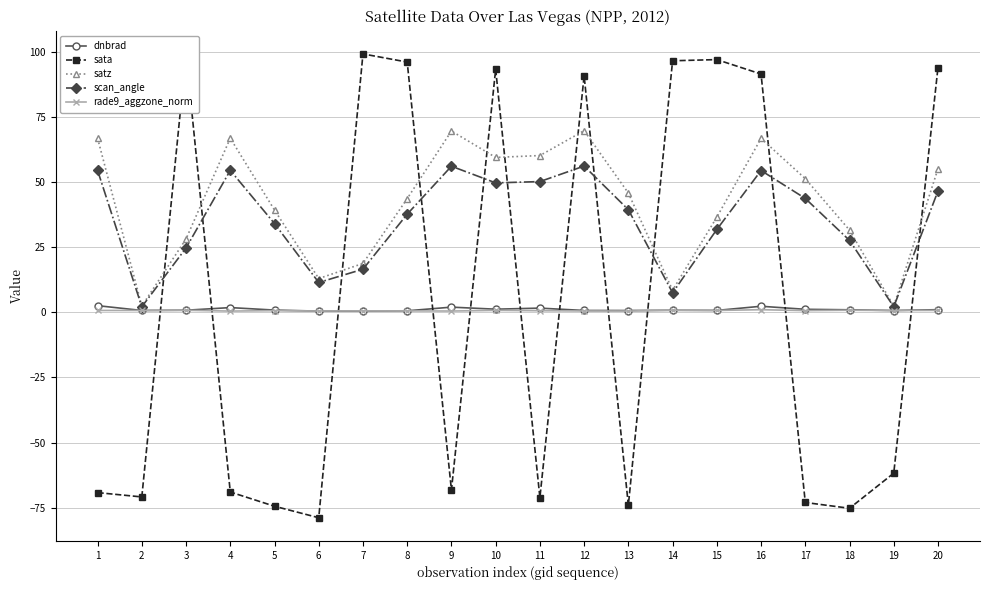

Is it true that satz equals 89.4 at 10?

False